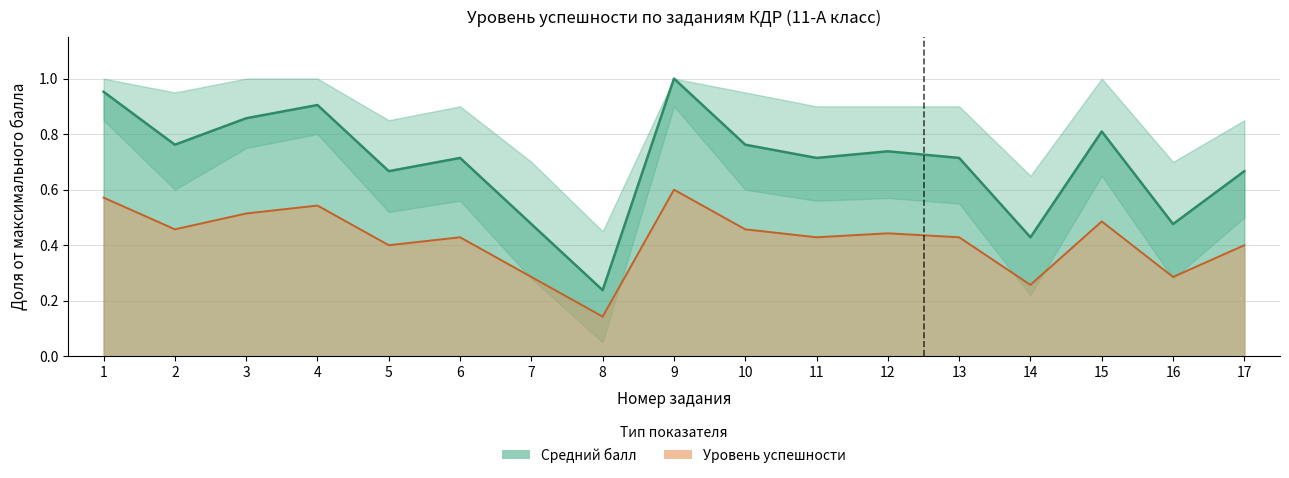

At which label is Средний балл closest to 0?

8